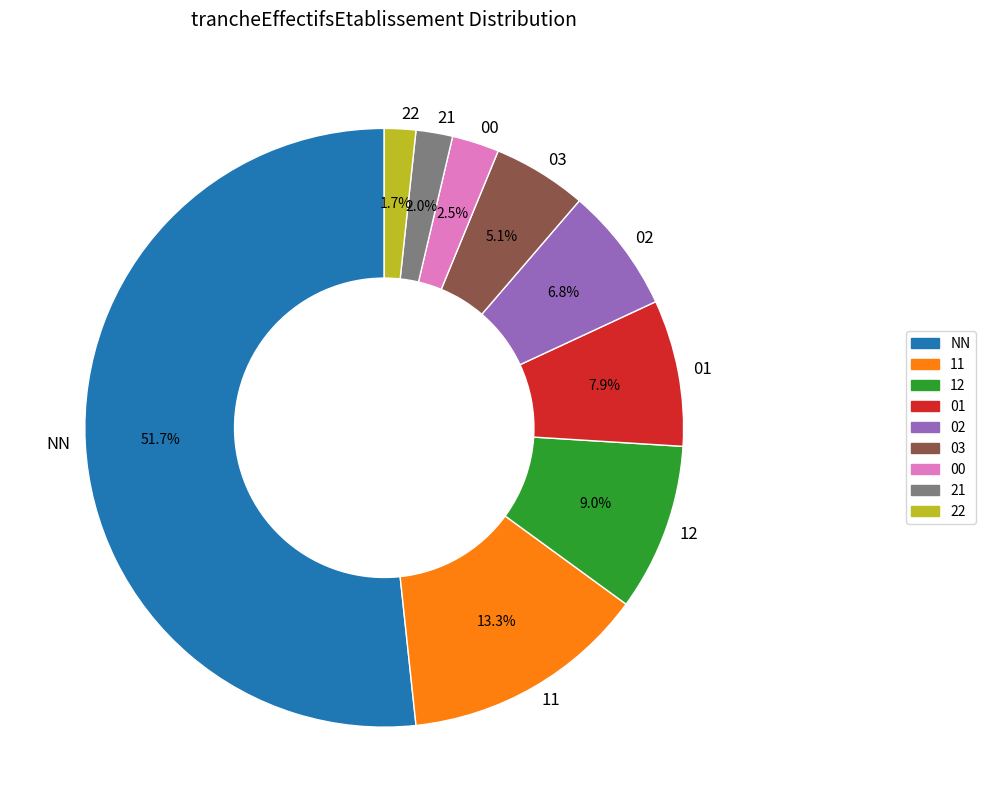

To the nearest percent, what is the combined percentage of 03 and 02?

12%